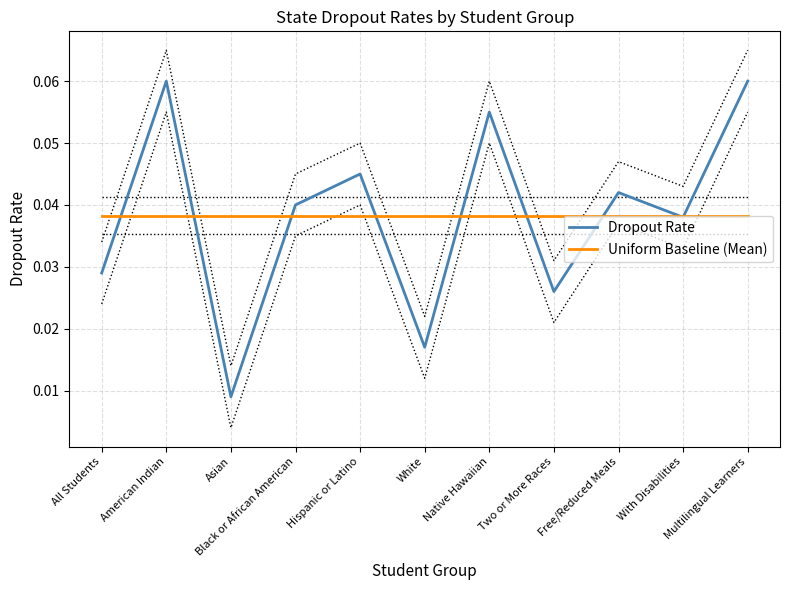

Does the chart display data point markers on the line(s)?

No